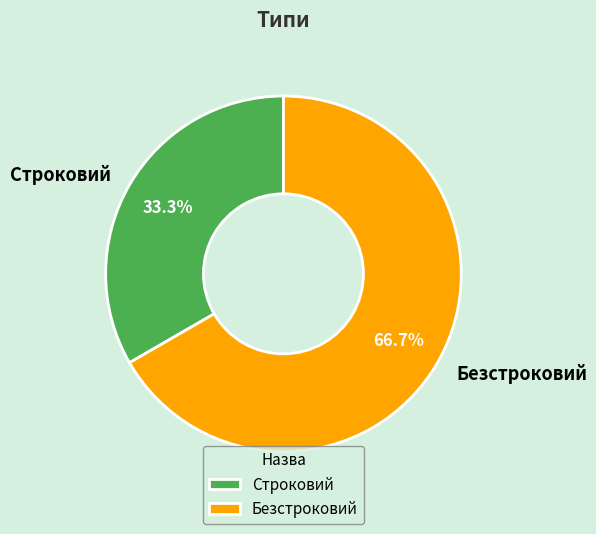

Is it true that Безстроковий is 60% of the pie?

False